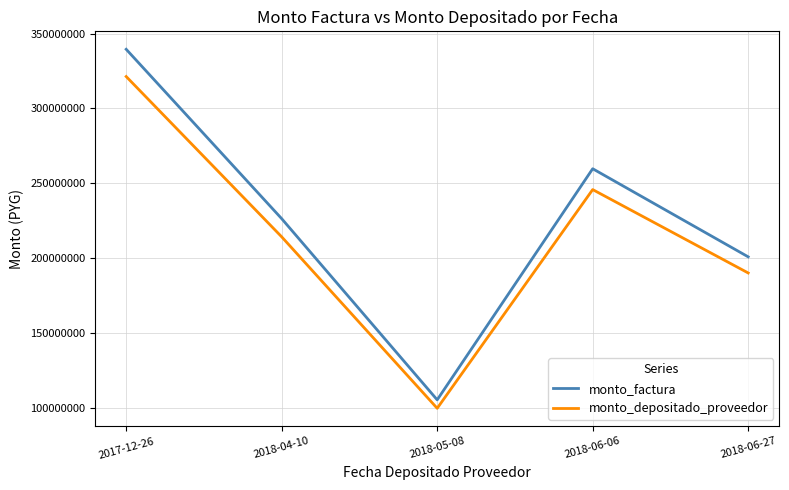

How many values in the monto_depositado_proveedor series are below 214187054?

2